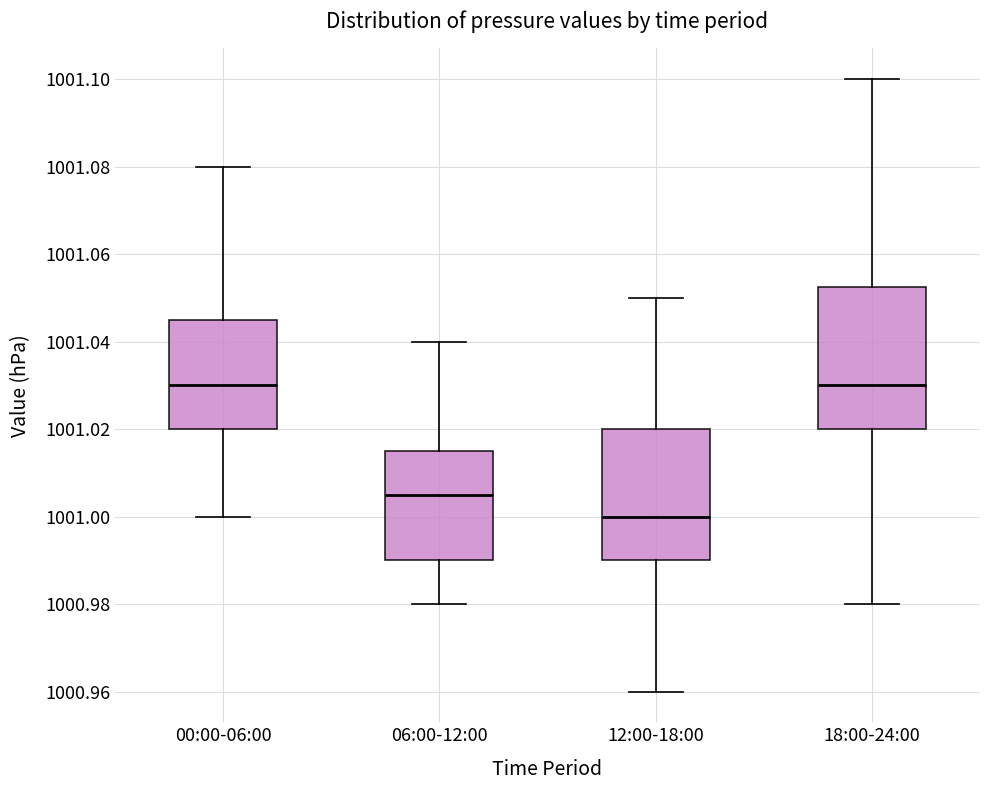

Which box is the tallest, from its lower edge to its upper edge?

18:00-24:00